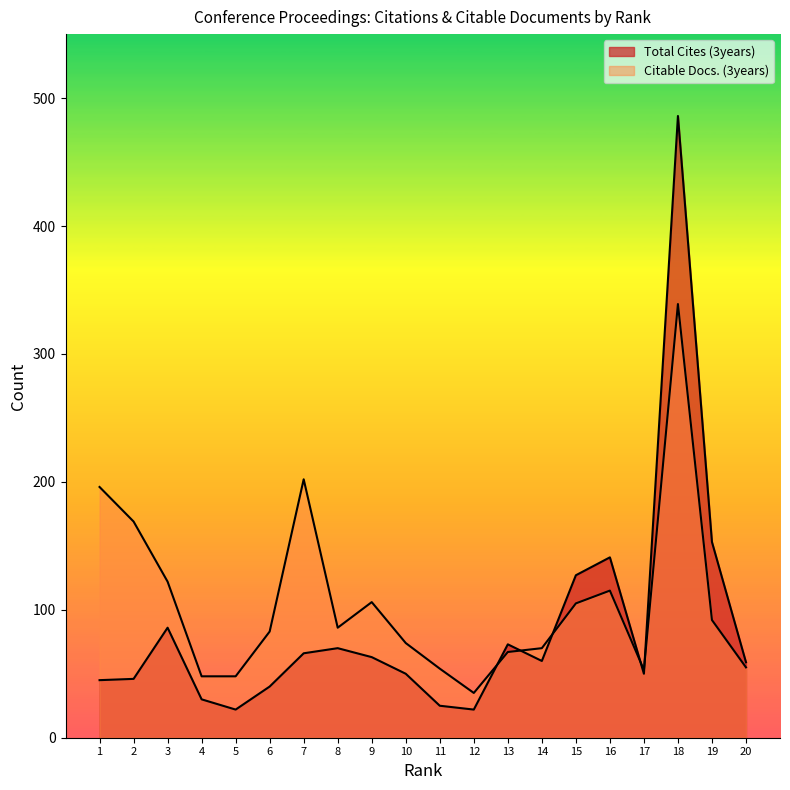

How many data points in Citable Docs. (3years) are less than 86?

10